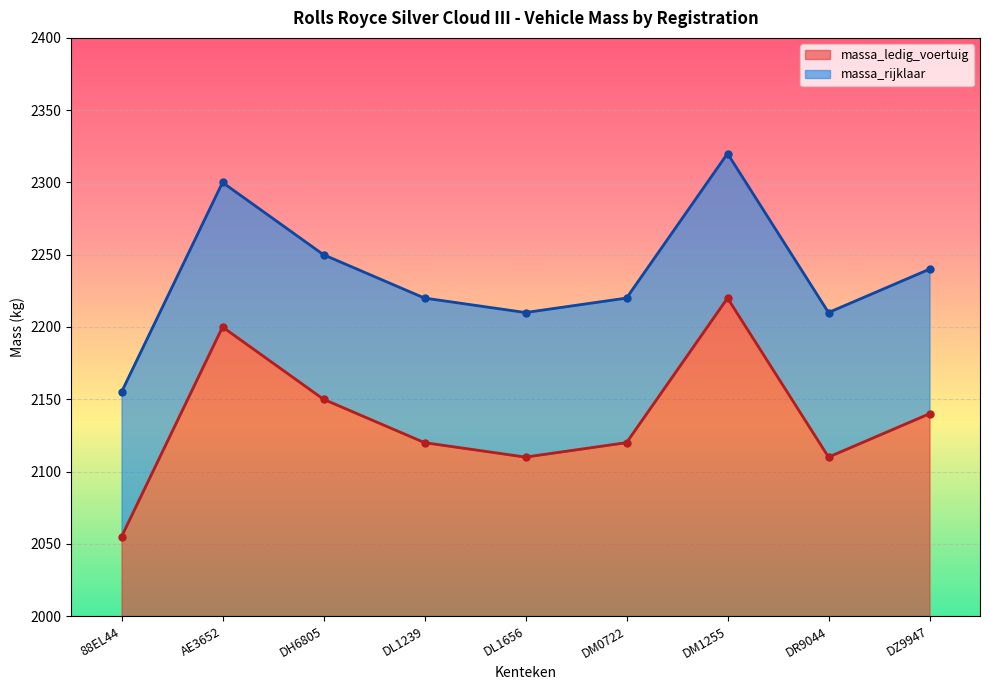

Reading left to right, list all the values displayed in this chart.

massa_ledig_voertuig: 2055	2200	2150	2120	2110	2120	2220	2110	2140
massa_rijklaar: 2155	2300	2250	2220	2210	2220	2320	2210	2240